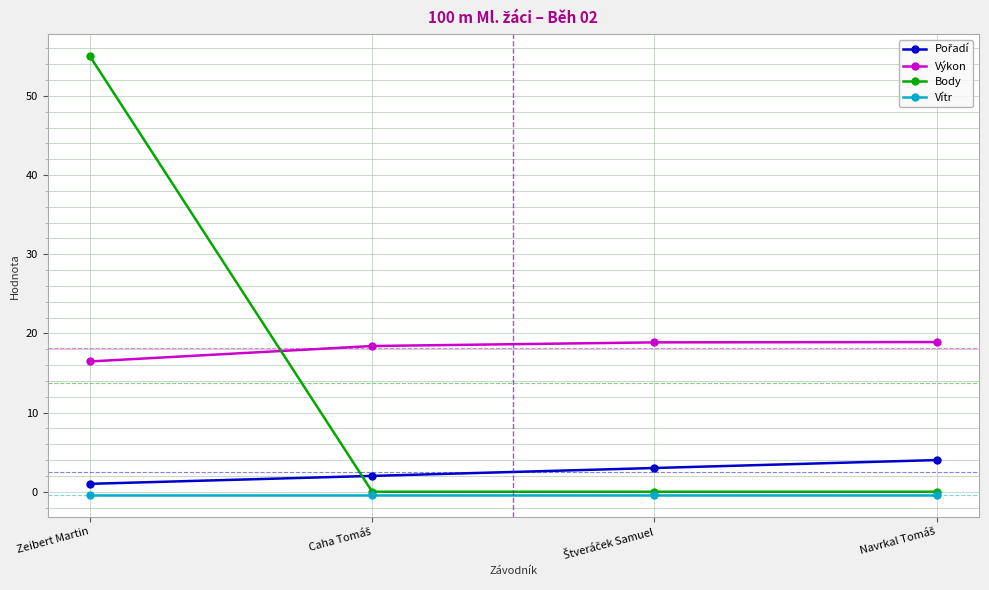

Which series has the largest range (max minus min)?

Body